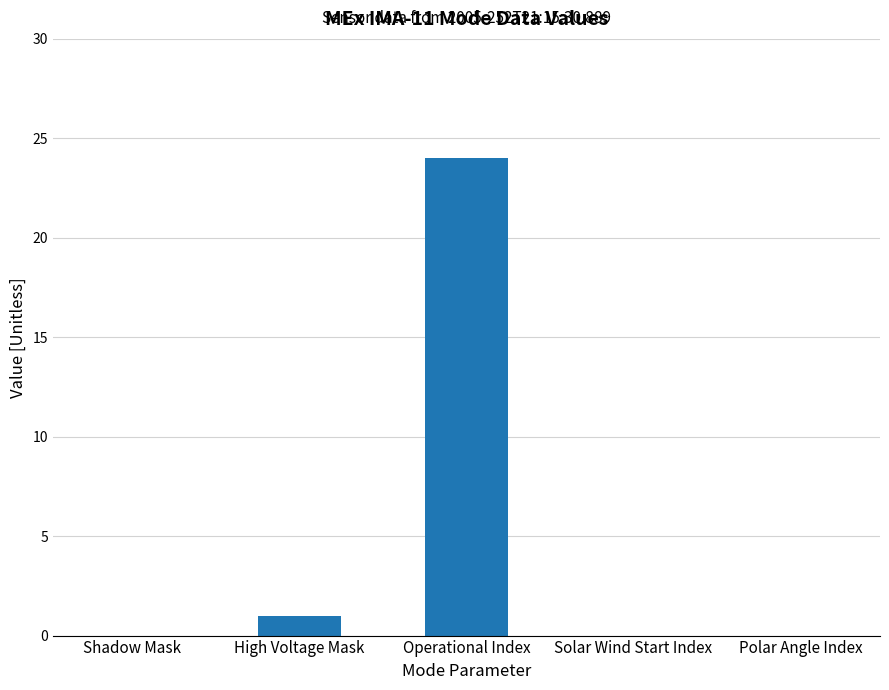

Between Shadow Mask and High Voltage Mask, which is larger?

High Voltage Mask